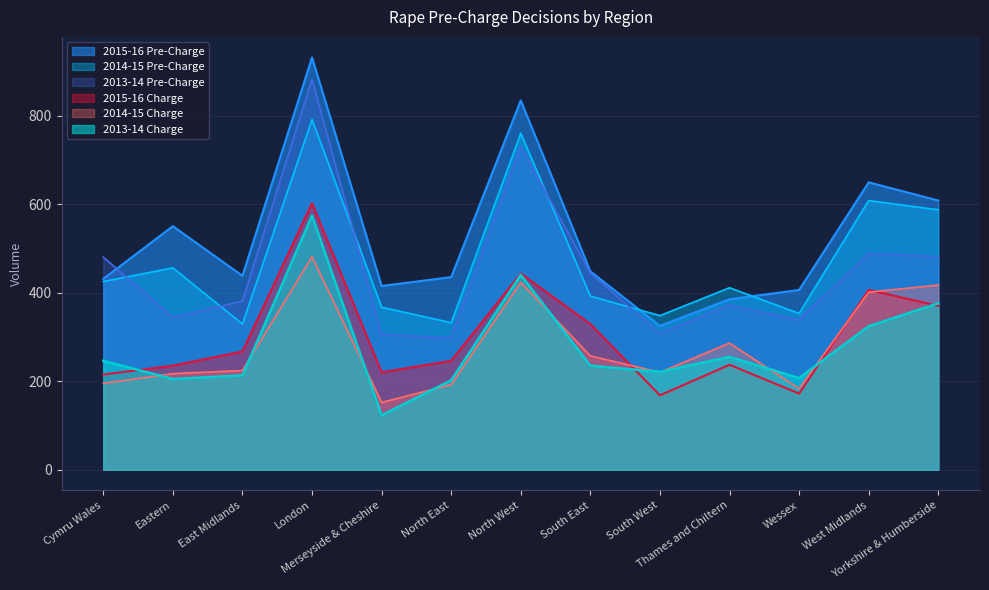

Reading left to right, list all the values displayed in this chart.

2013-14 Pre-Charge: 480	344	381	882	305	298	729	444	308	372	338	488	481
2014-15 Pre-Charge: 425	456	329	791	367	332	760	392	348	411	353	608	587
2015-16 Pre-Charge: 431	550	438	931	415	435	834	448	325	385	406	649	608
2013-14 Charge: 246	205	213	574	123	202	440	235	221	255	207	324	376
2014-15 Charge: 195	217	224	481	152	192	423	257	220	286	183	401	417
2015-16 Charge: 215	235	267	602	220	246	443	329	168	237	172	406	370